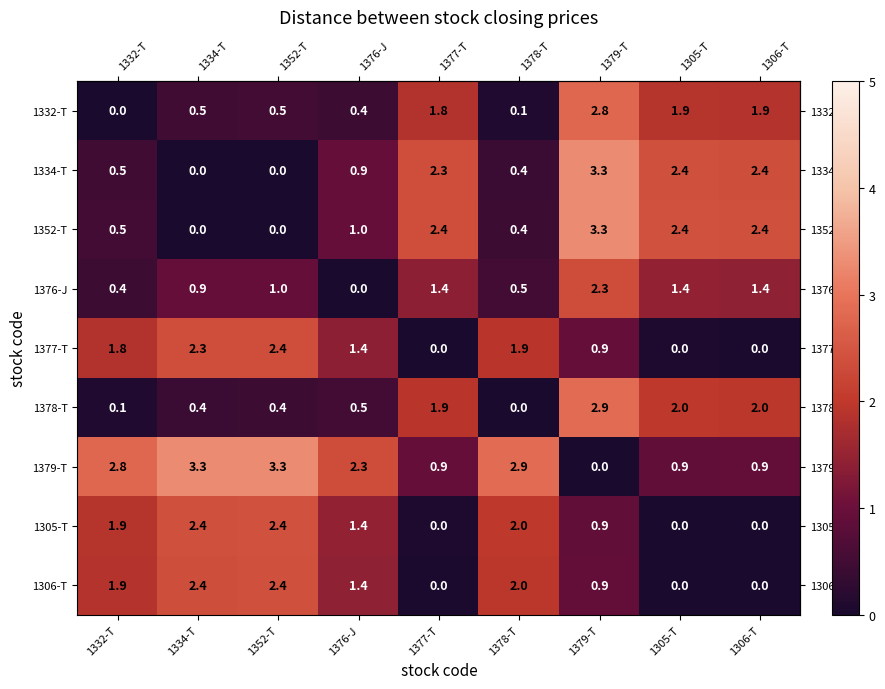

What is the total value across all series at 1377-T?

10.7